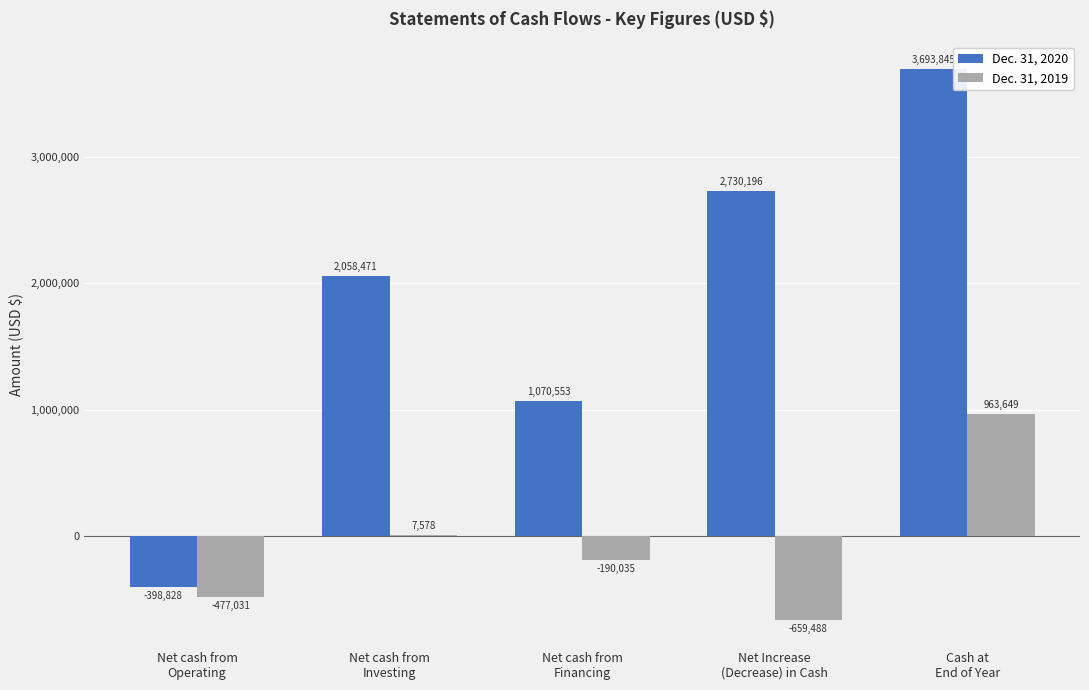

What is the sum of all Dec. 31, 2019 values?

-355327